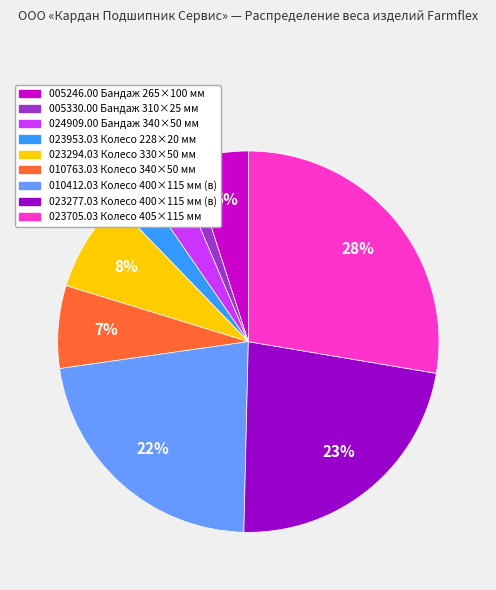

Does any single category account for the majority?

No